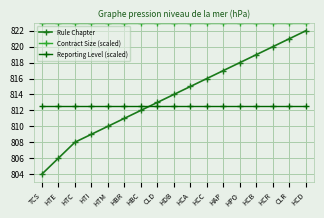

Does the chart have visible grid lines?

Yes